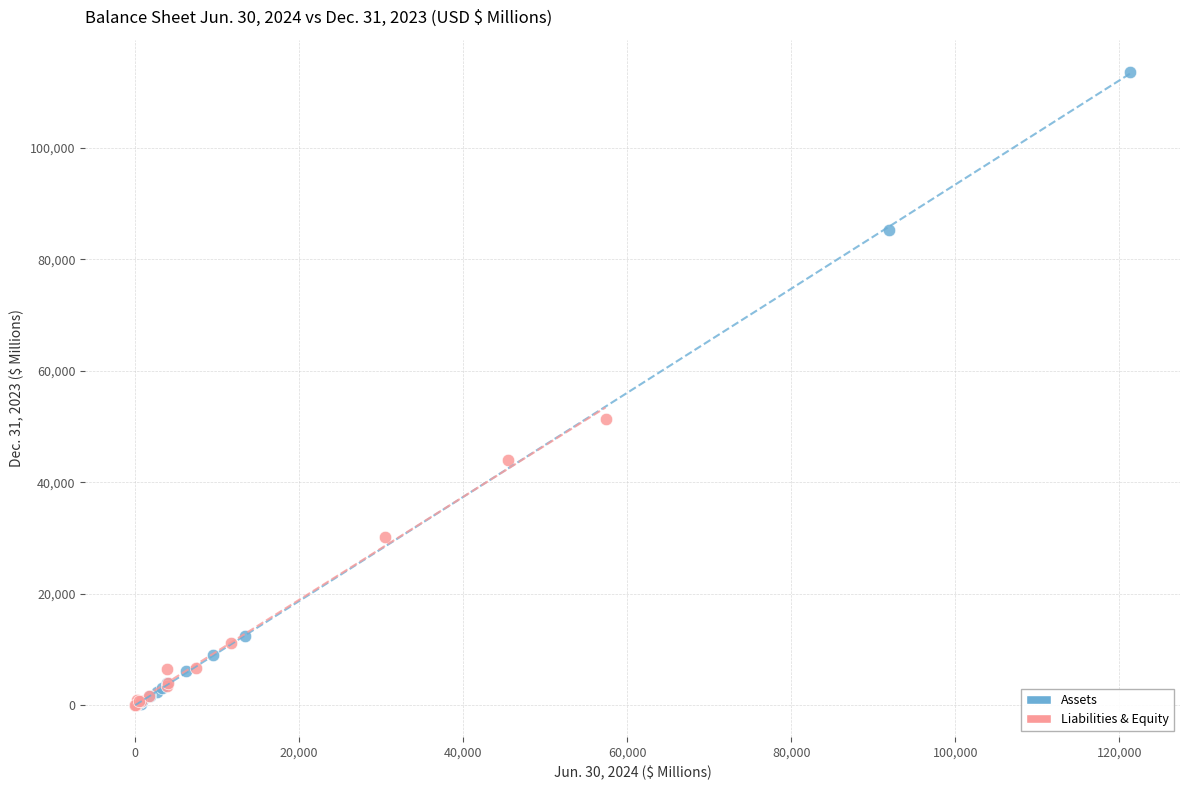

Which series reaches the maximum Y coordinate?

Assets